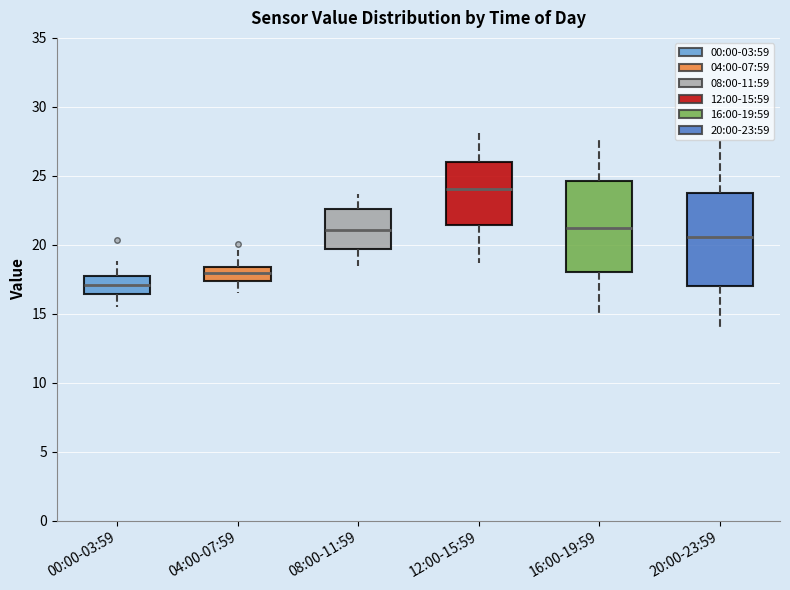

Where is the upper edge of the box for 20:00-23:59 on the y-axis? The values are not printed on the chart, so give them approximately, as read against the axis.

24.0